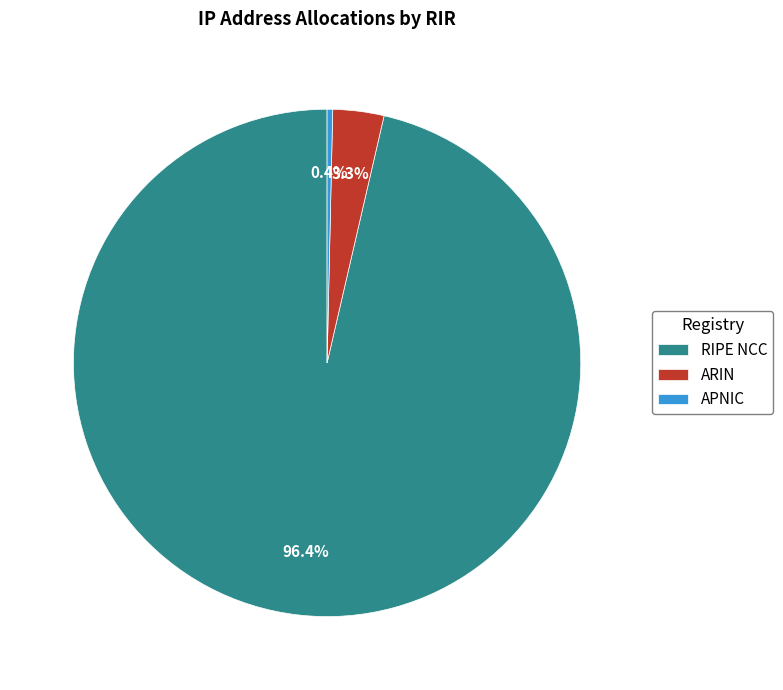

To the nearest percent, what percentage of the pie is ARIN?

3%